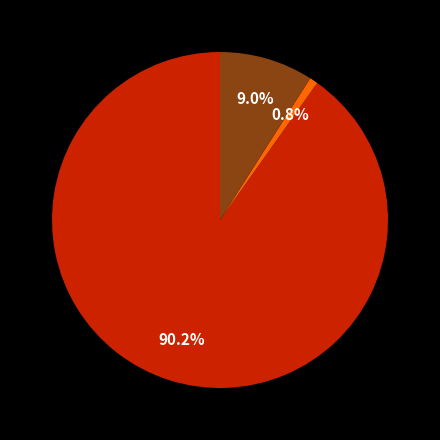

To the nearest percent, what is the average slice percentage?

33%